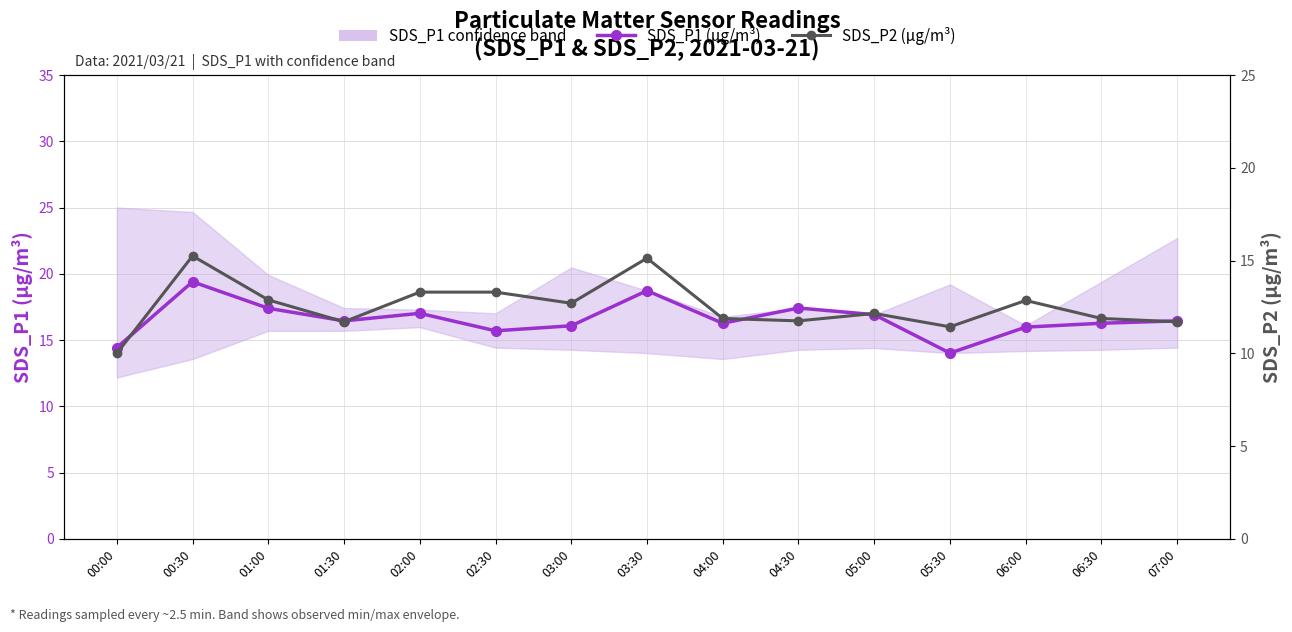

Which label corresponds to the smallest value in the chart?

00:00